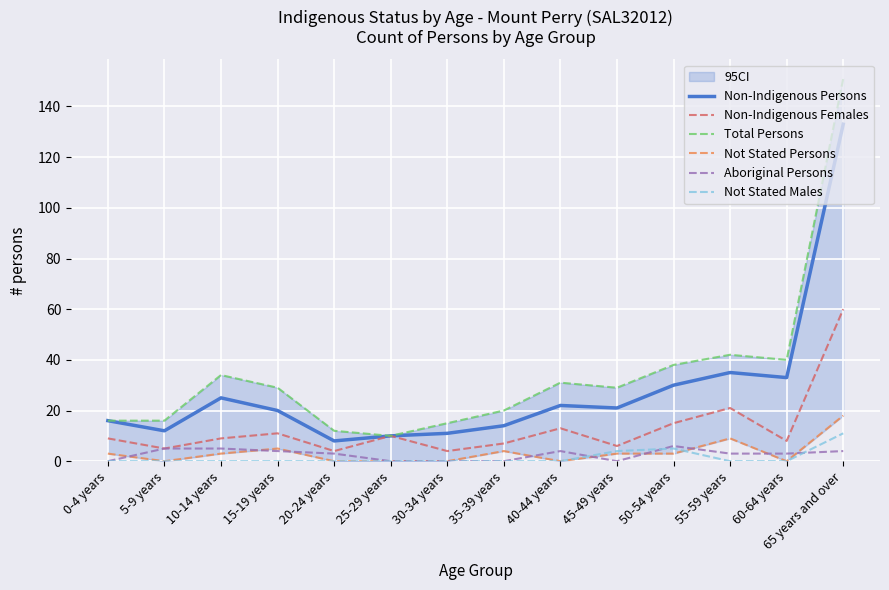

In Non-Indigenous Persons, how many points are higher than both neighbors (excluding endpoints)?

3